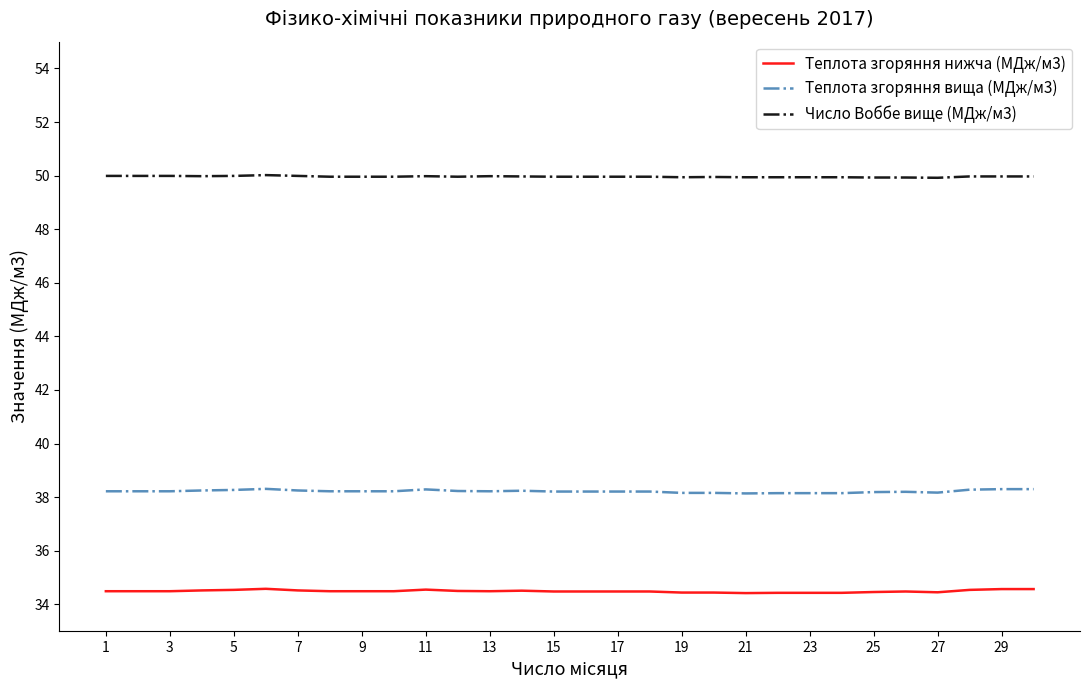

List the series in order of their peak value, highest first.

Число Воббе вище (МДж/м3), Теплота згоряння вища (МДж/м3), Теплота згоряння нижча (МДж/м3)